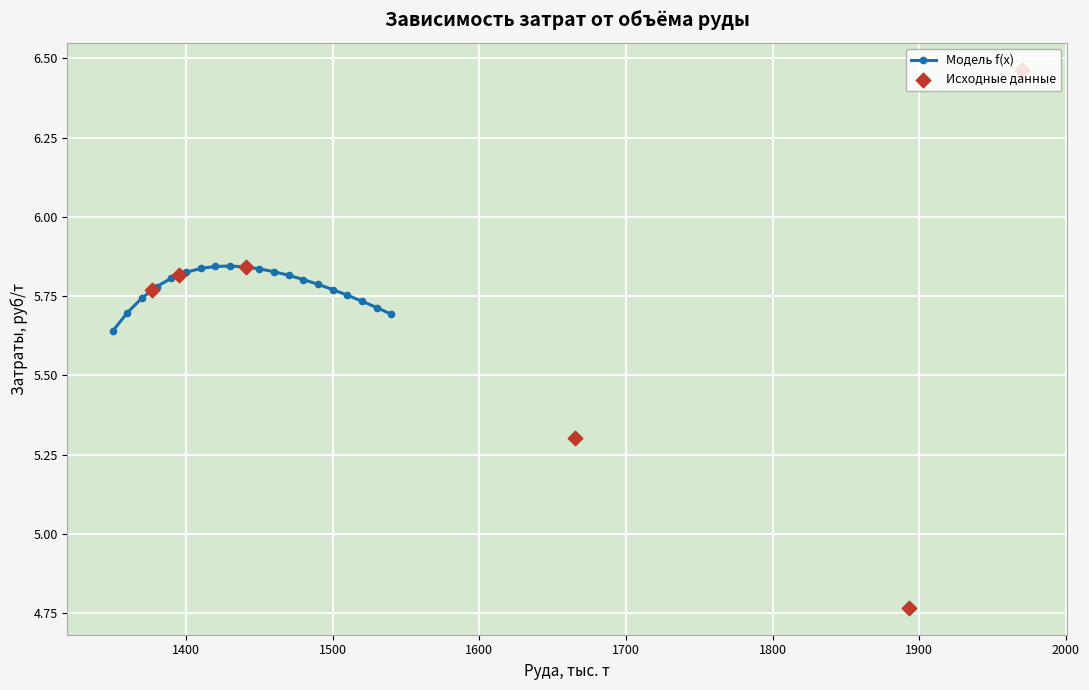

What is the change in value from 1370 to 1440?

+0.1